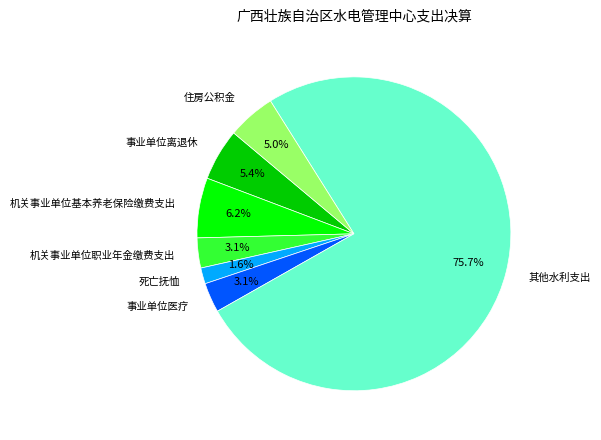

To the nearest percent, what is the combined percentage of 住房公积金 and 事业单位离退休?

10%